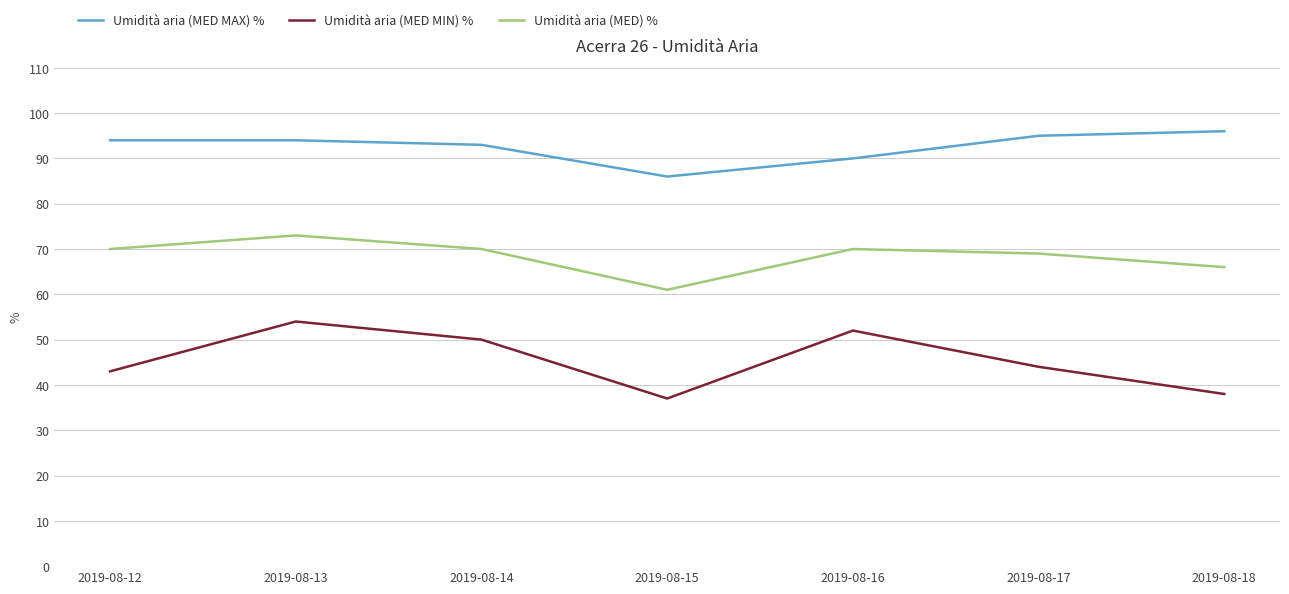

True or false: Umidità aria (MED MAX) % and Umidità aria (MED) % cross at least once.

False